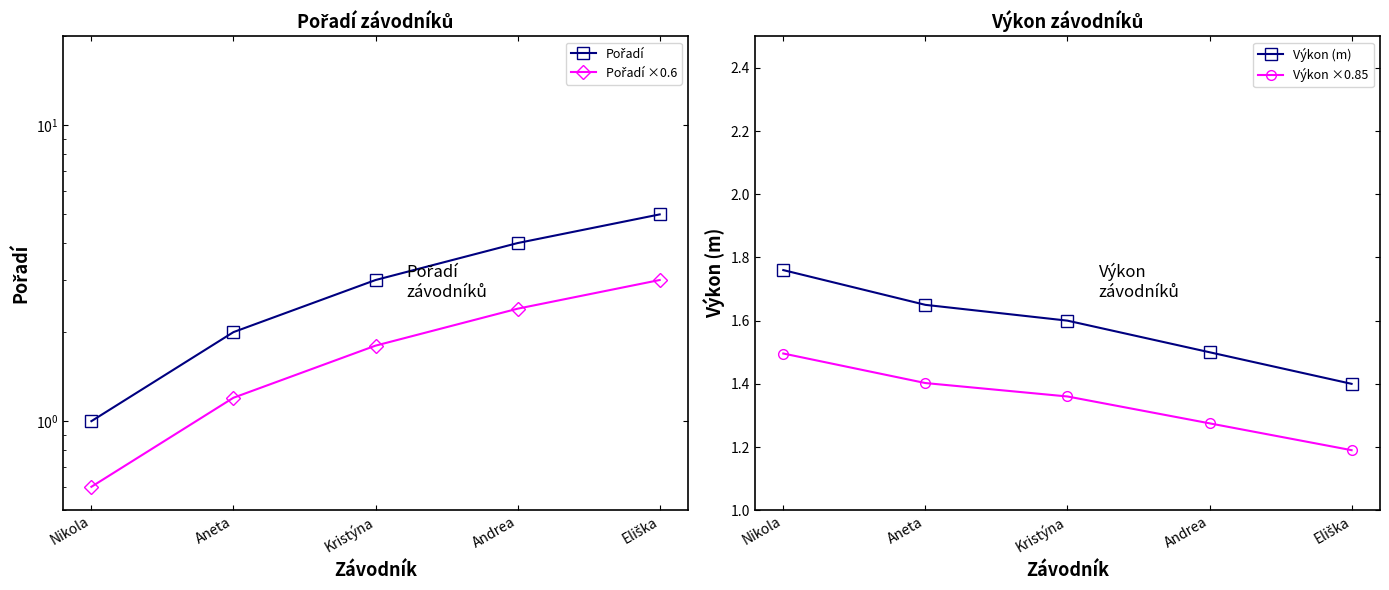

What is the value of the Pořadí ×0.6 point at the 3rd from the left?

1.8